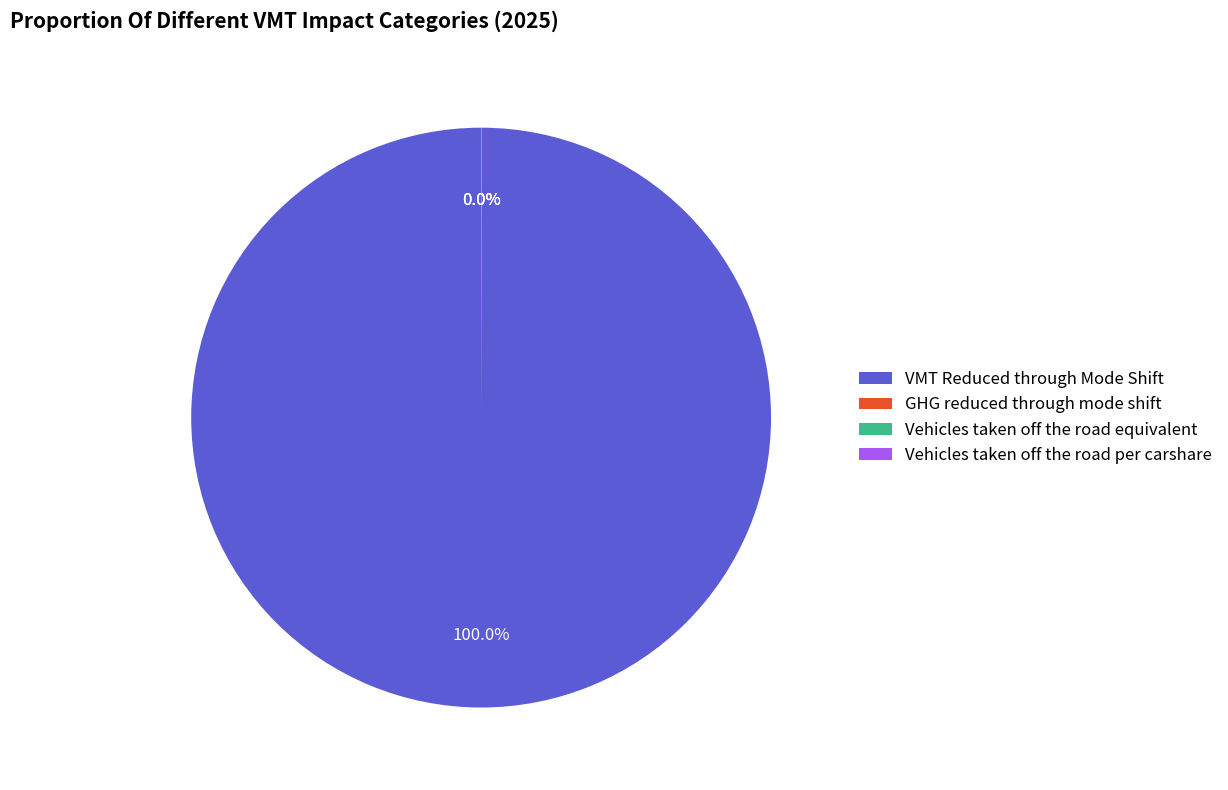

Is there any slice that represents more than half of the pie?

Yes